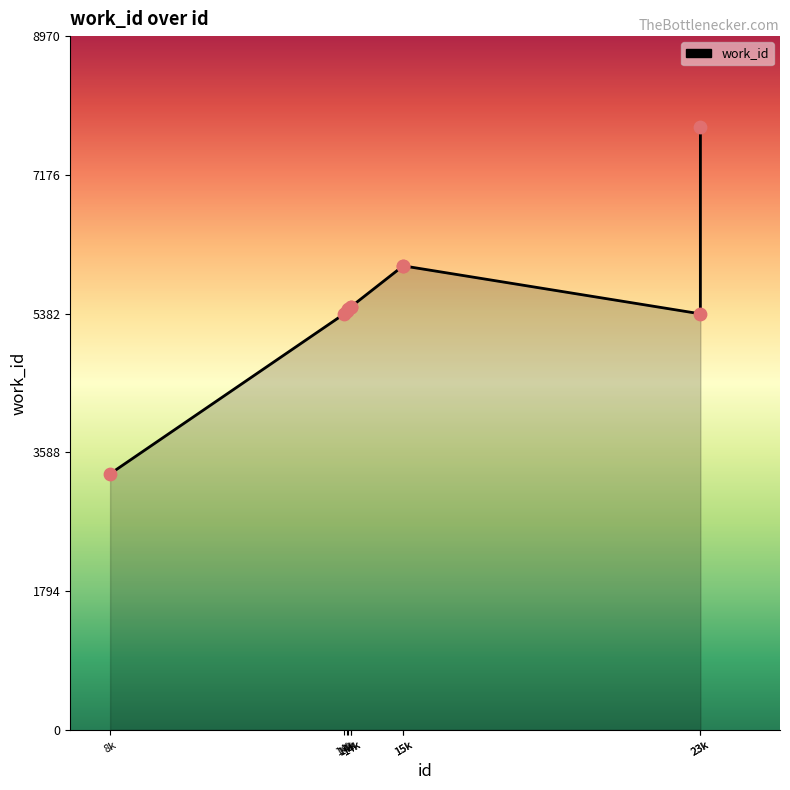

Is this an area chart (filled region under the line)?

Yes